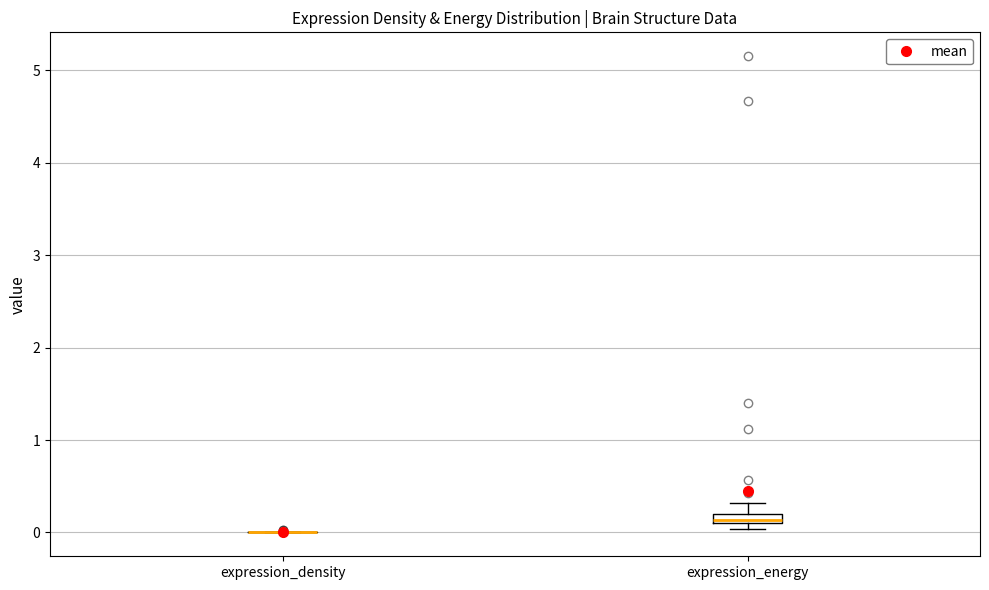

Where is the lower edge of the box for expression_energy on the y-axis? The values are not printed on the chart, so give them approximately, as read against the axis.

0.1